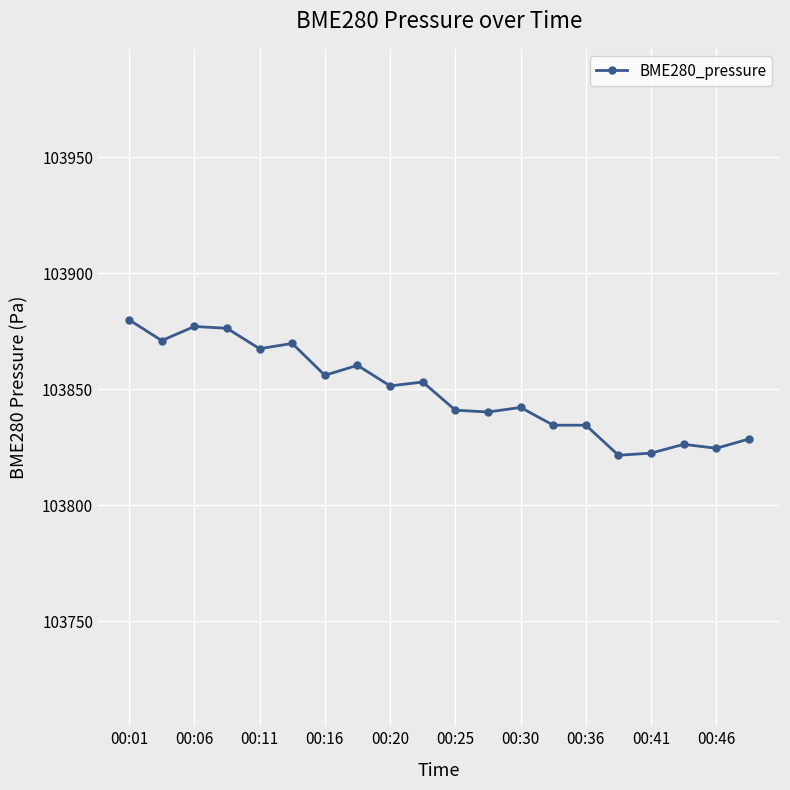

What is the greatest value displayed?

103879.9